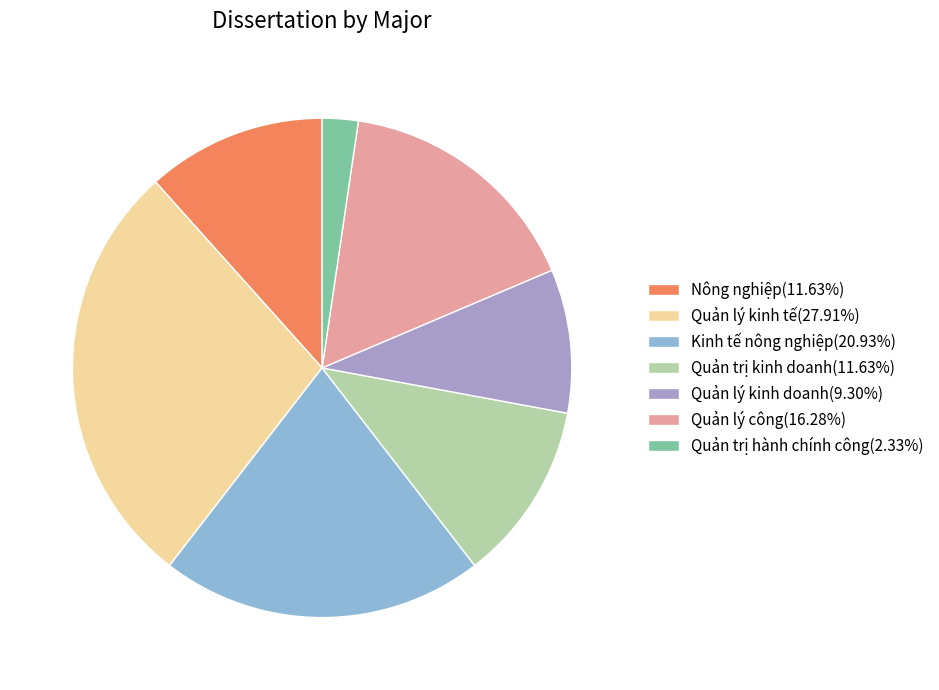

Approximately how many times larger is the value at Quản lý kinh doanh(9.30%) compared to Quản trị kinh doanh(11.63%)?

0.8